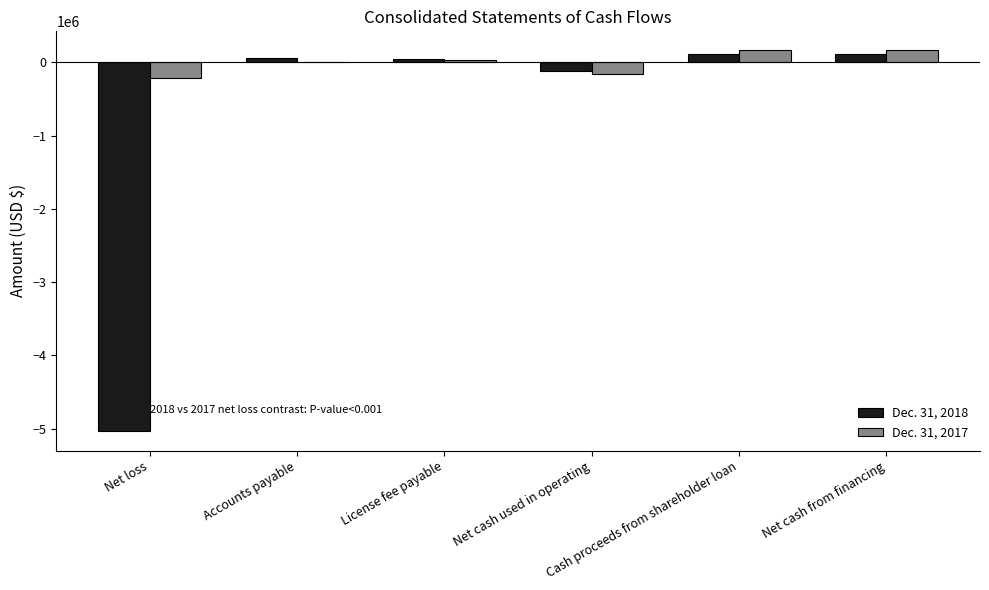

Count the number of categories in the chart.

6